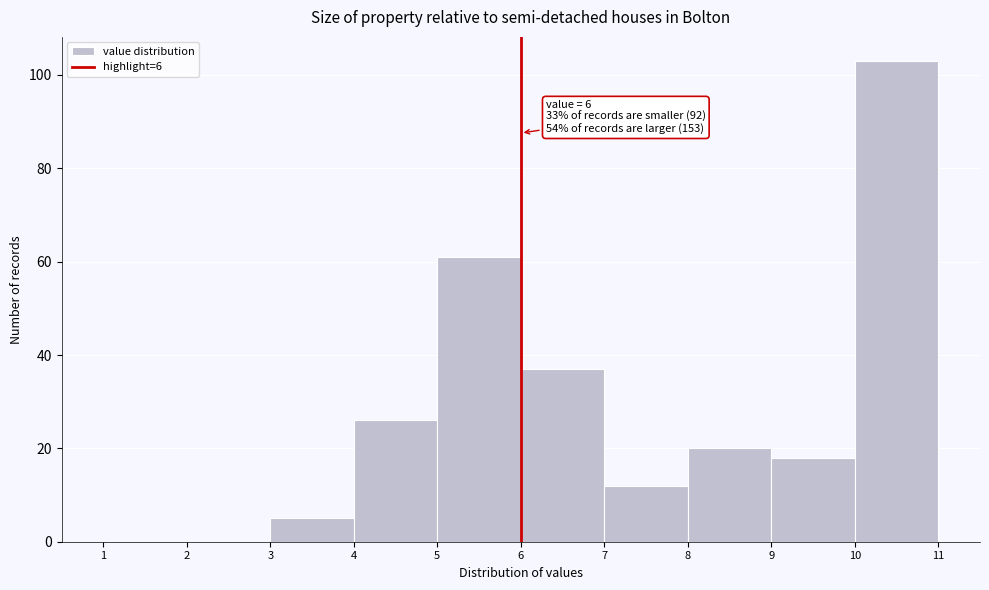

Which range on the x-axis has the tallest bar?

10 to 11